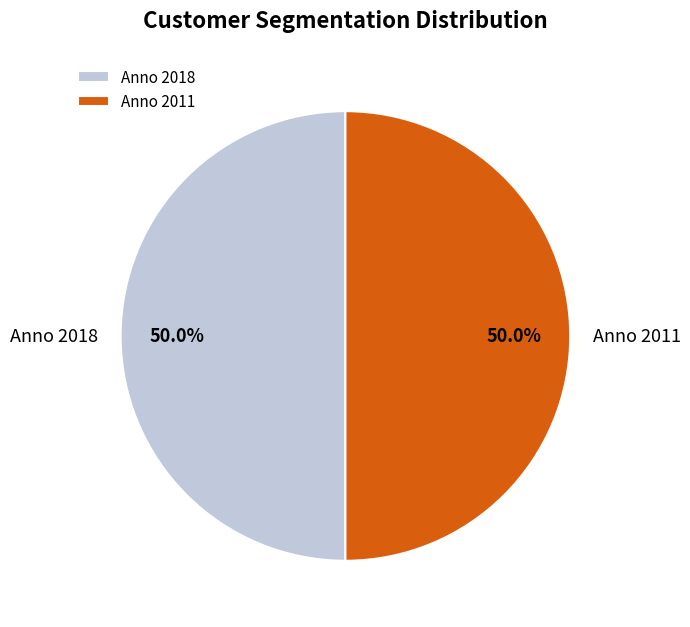

What is the ratio of the value at Anno 2018 to the value at Anno 2011?

1.0